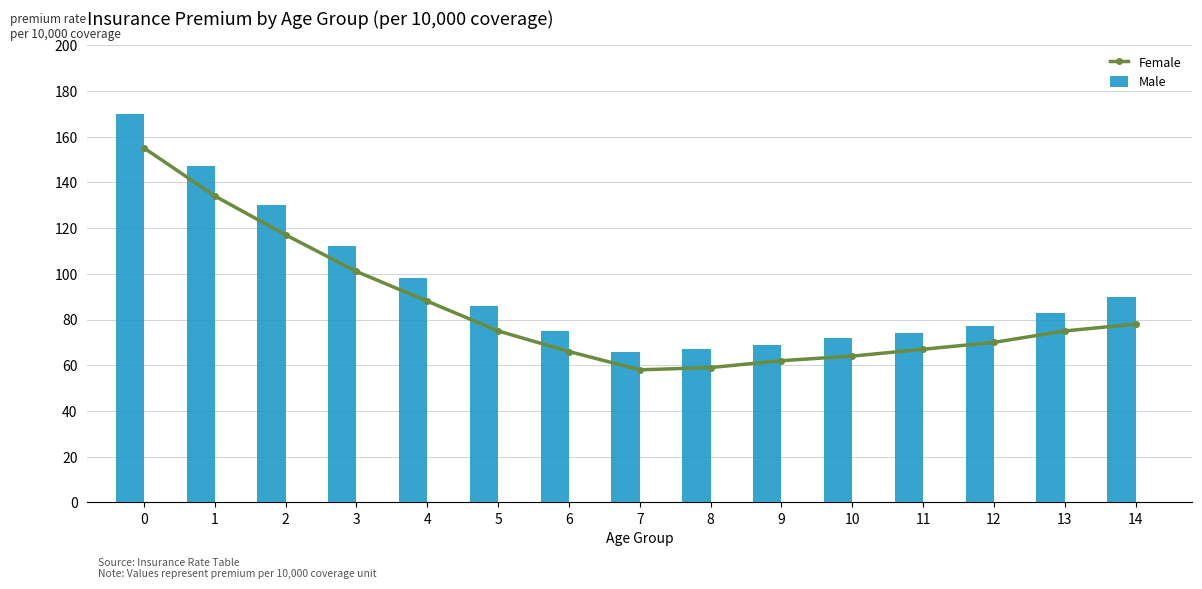

Reading left to right, transcribe all the data shown in this chart.

Female: 0=155	1=134	2=117	3=101	4=88	5=75	6=66	7=58	8=59	9=62	10=64	11=67	12=70	13=75	14=78
Male: 0=170	1=147	2=130	3=112	4=98	5=86	6=75	7=66	8=67	9=69	10=72	11=74	12=77	13=83	14=90